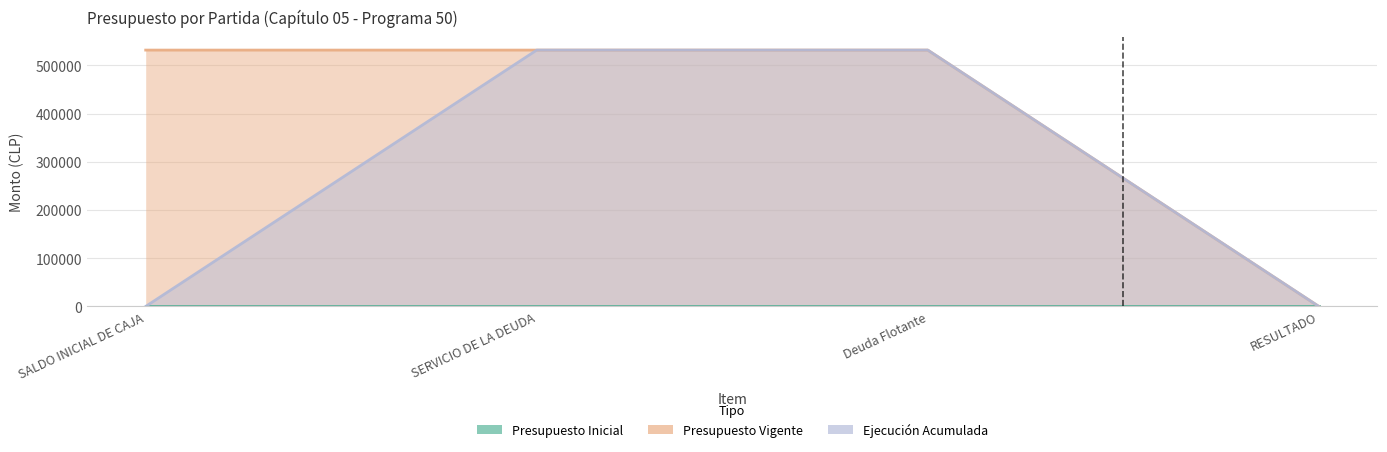

At which label is Presupuesto Vigente closest to 265883?

RESULTADO